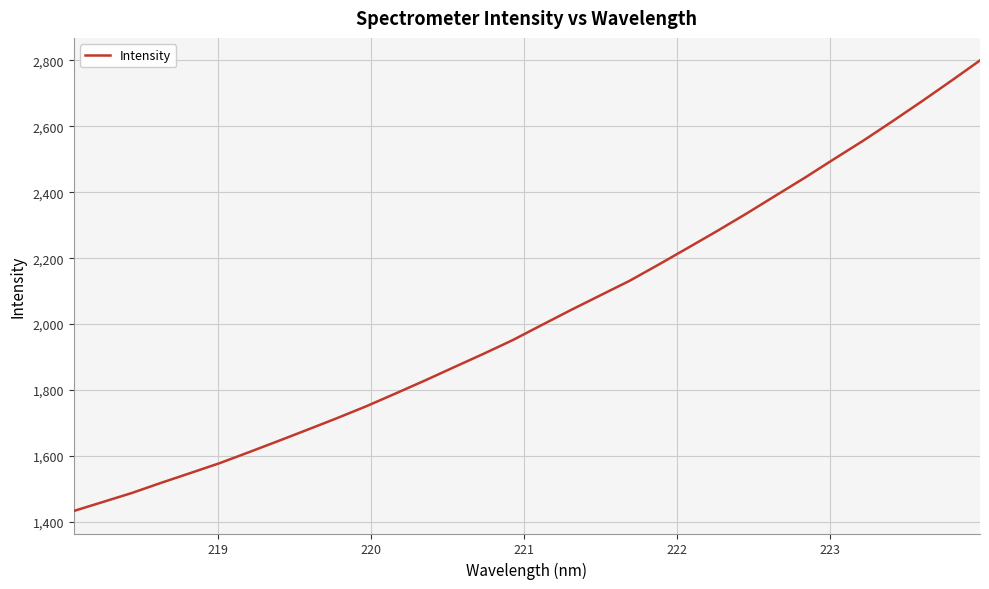

Does the chart have visible grid lines?

Yes